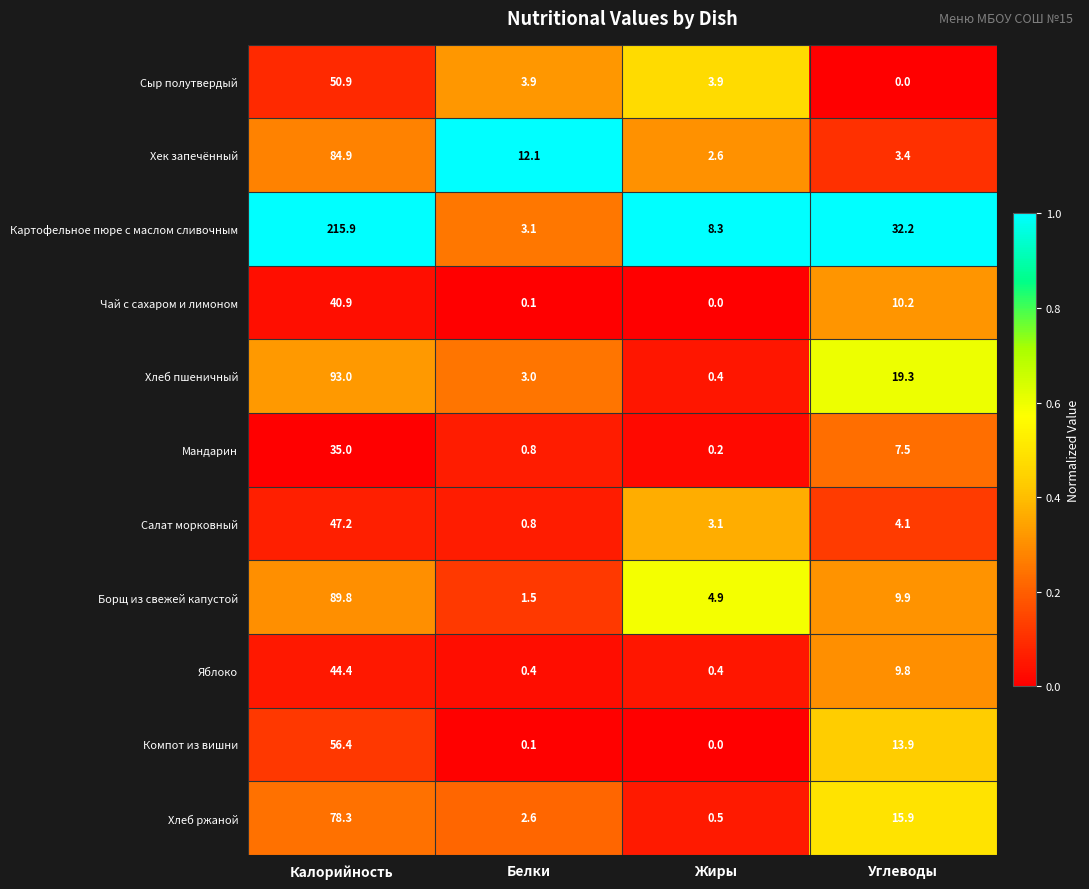

What is the difference between the Сыр полутвердый values at Калорийность and Жиры?

47.0